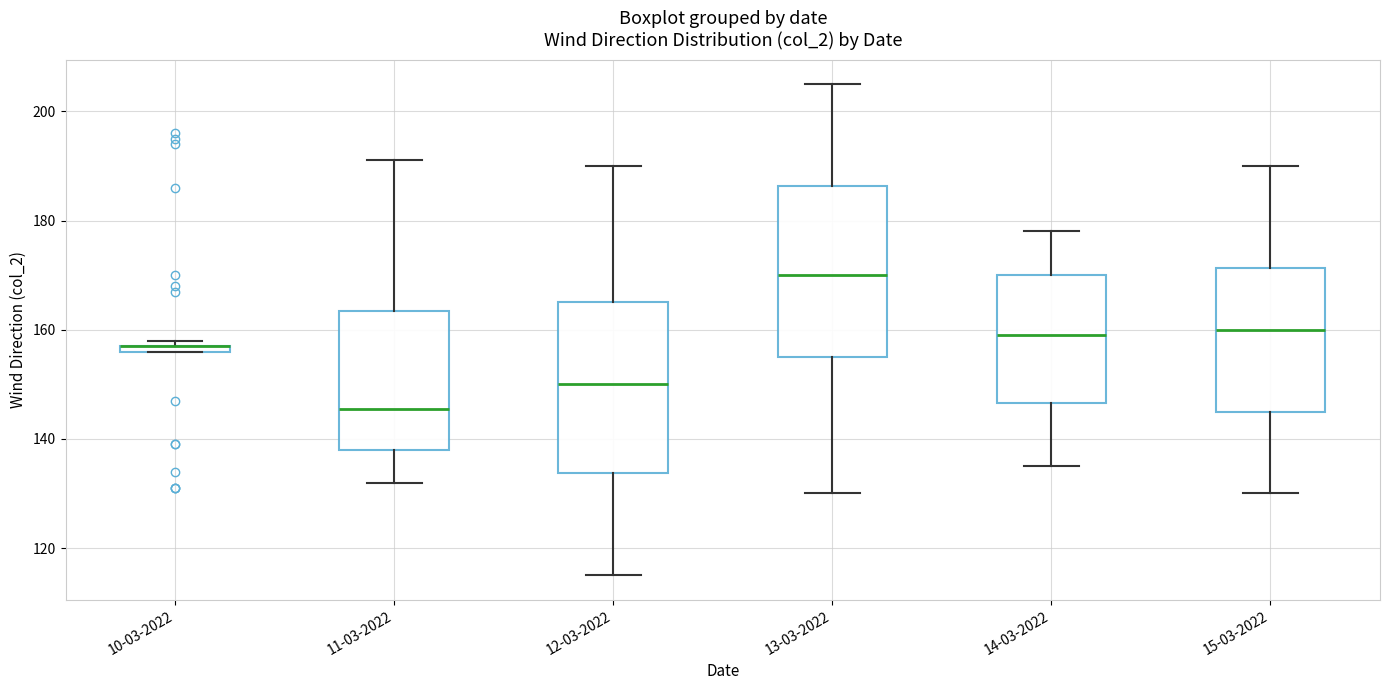

Where is the lower edge of the box for 15-03-2022 on the y-axis? The values are not printed on the chart, so give them approximately, as read against the axis.

146